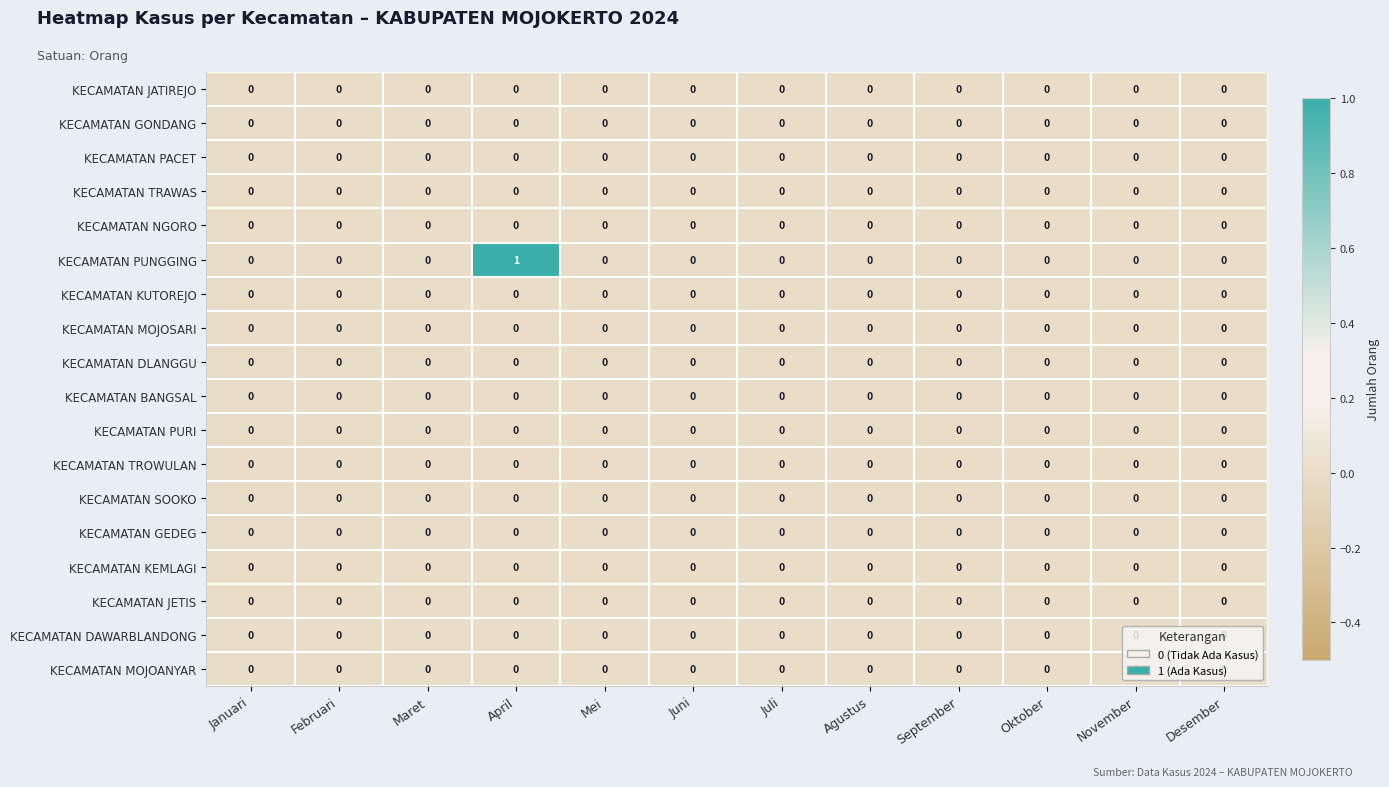

How many distinct data groups are displayed?

18